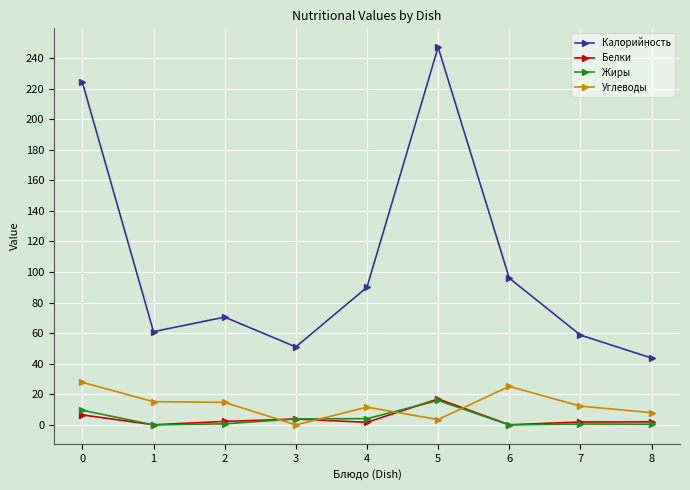

What is the difference between the second highest and second lowest values in the Углеводы series?

21.7